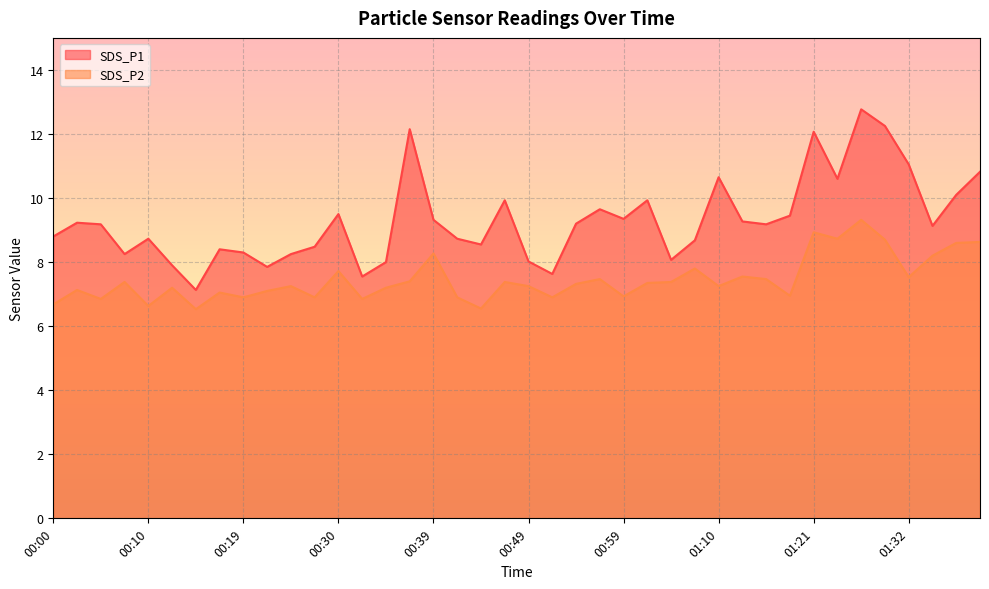

True or false: SDS_P2 and SDS_P1 cross at least once.

False